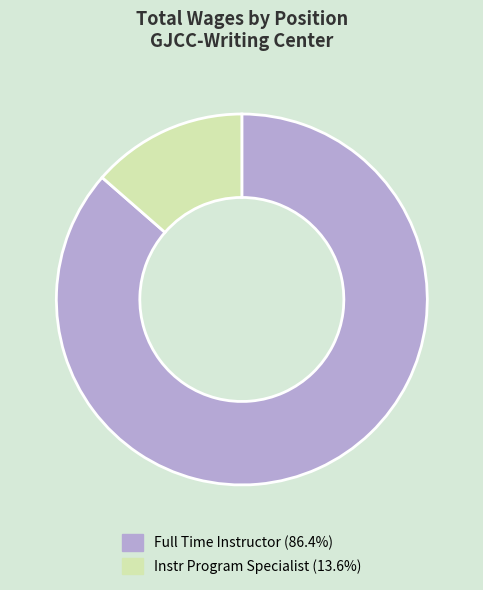

Is it true that Instr Program Specialist is 2% of the pie?

False